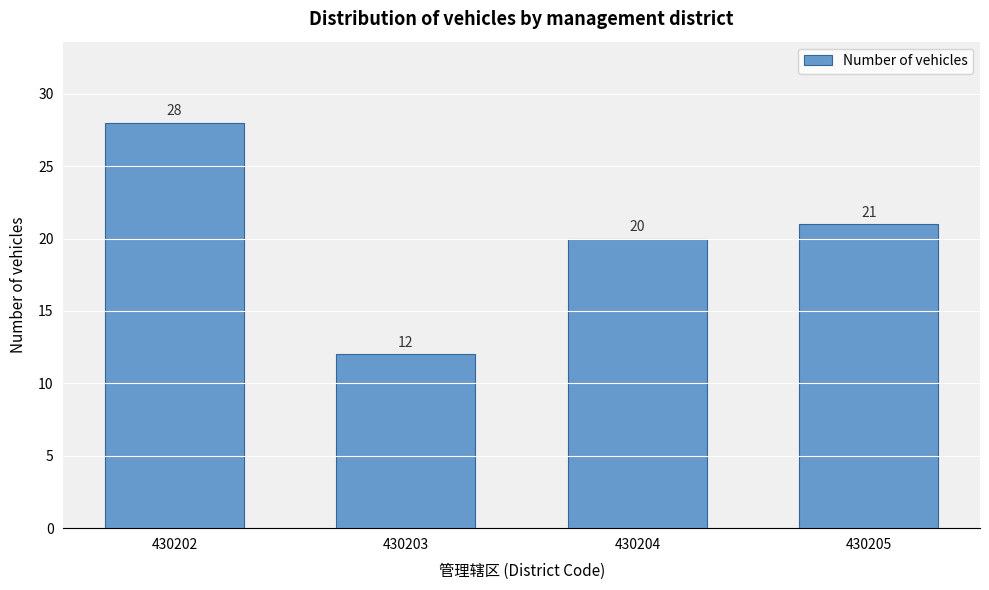

Reading right to left, what are all the values shown in this chart?

21	20	12	28